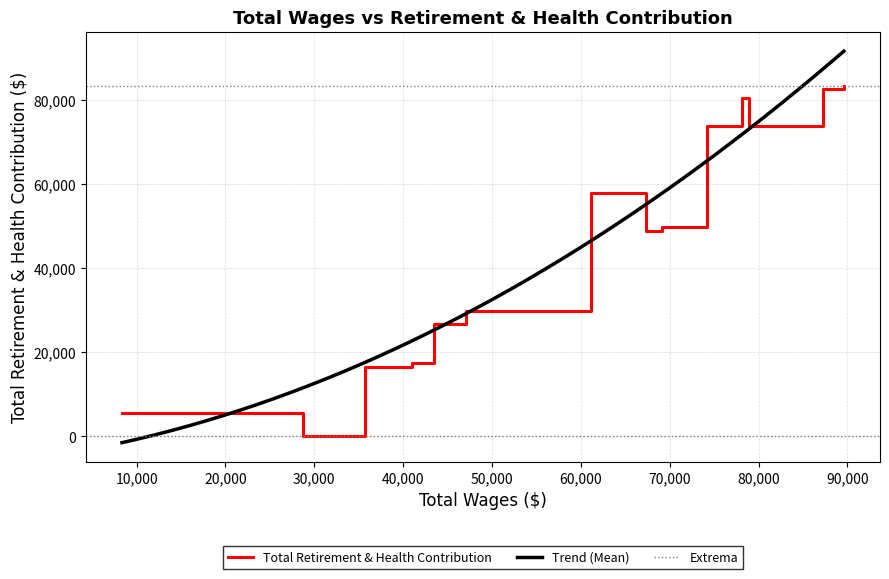

What is the value of the 15th point from the left?

83349